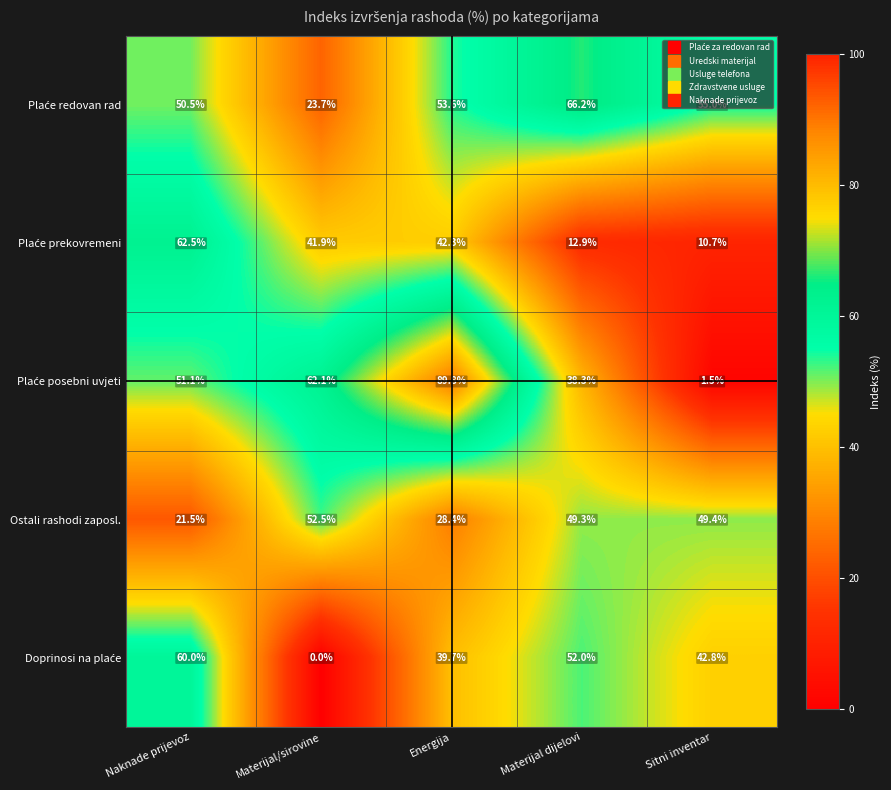

What is the greatest value displayed?

89.8